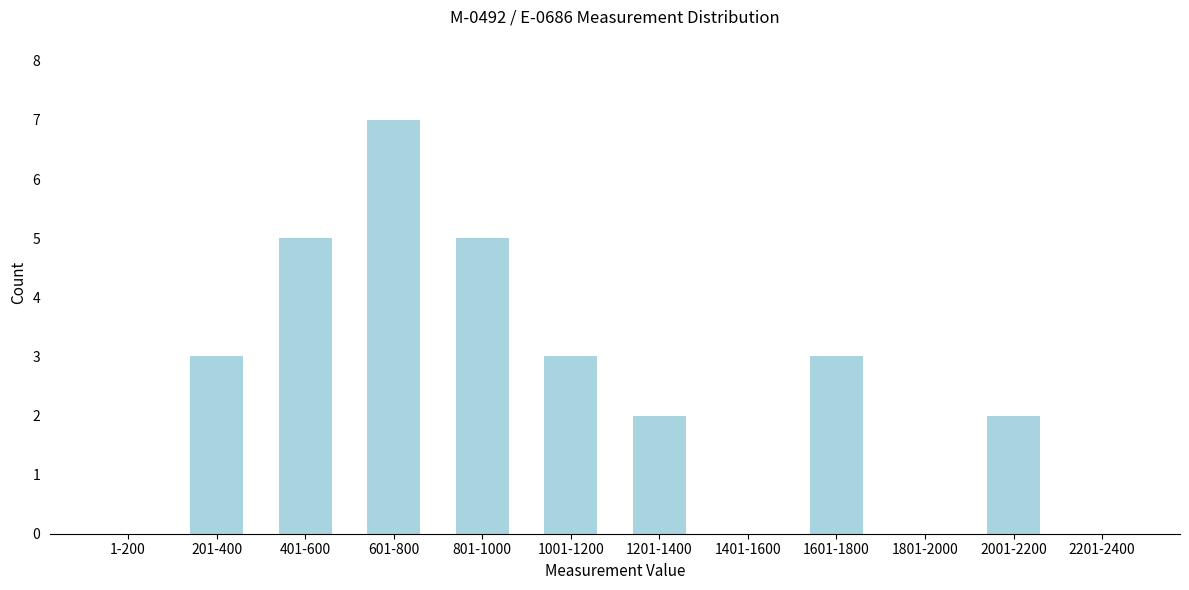

Reading left to right, what are all the values shown in this chart?

1-200=0	201-400=3	401-600=5	601-800=7	801-1000=5	1001-1200=3	1201-1400=2	1401-1600=0	1601-1800=3	1801-2000=0	2001-2200=2	2201-2400=0